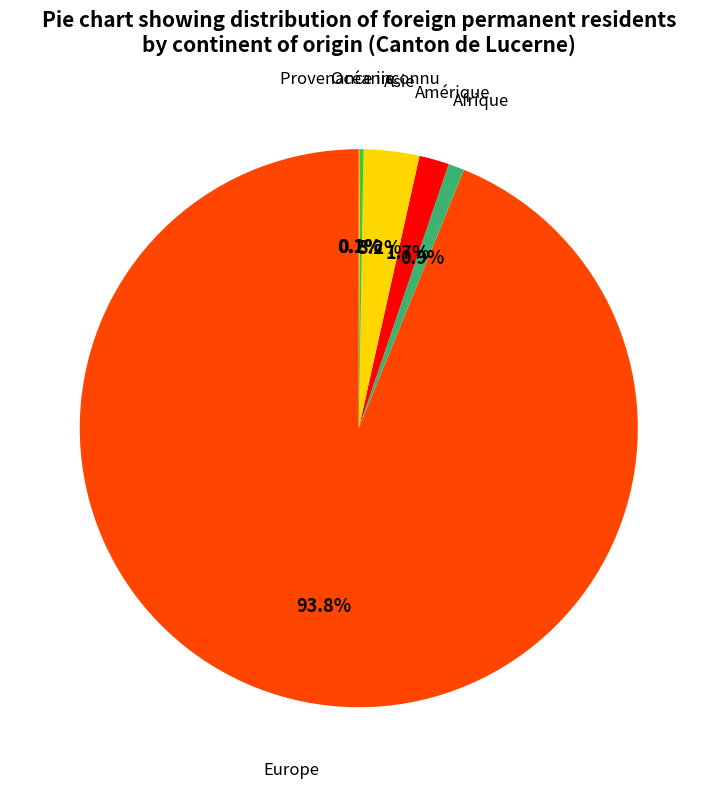

Is there a majority slice in this chart?

Yes